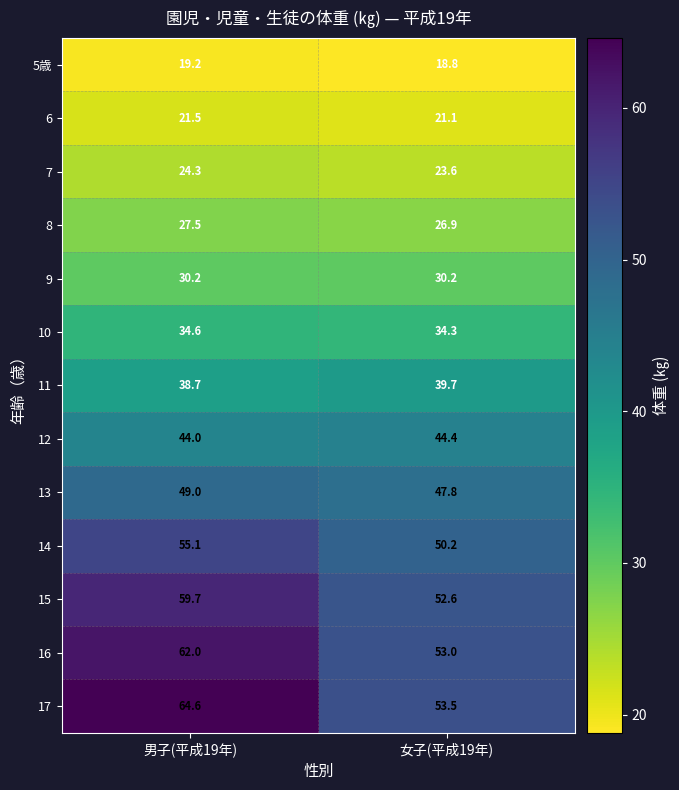

What is the difference between the highest and lowest values at 女子(平成19年)?

34.7